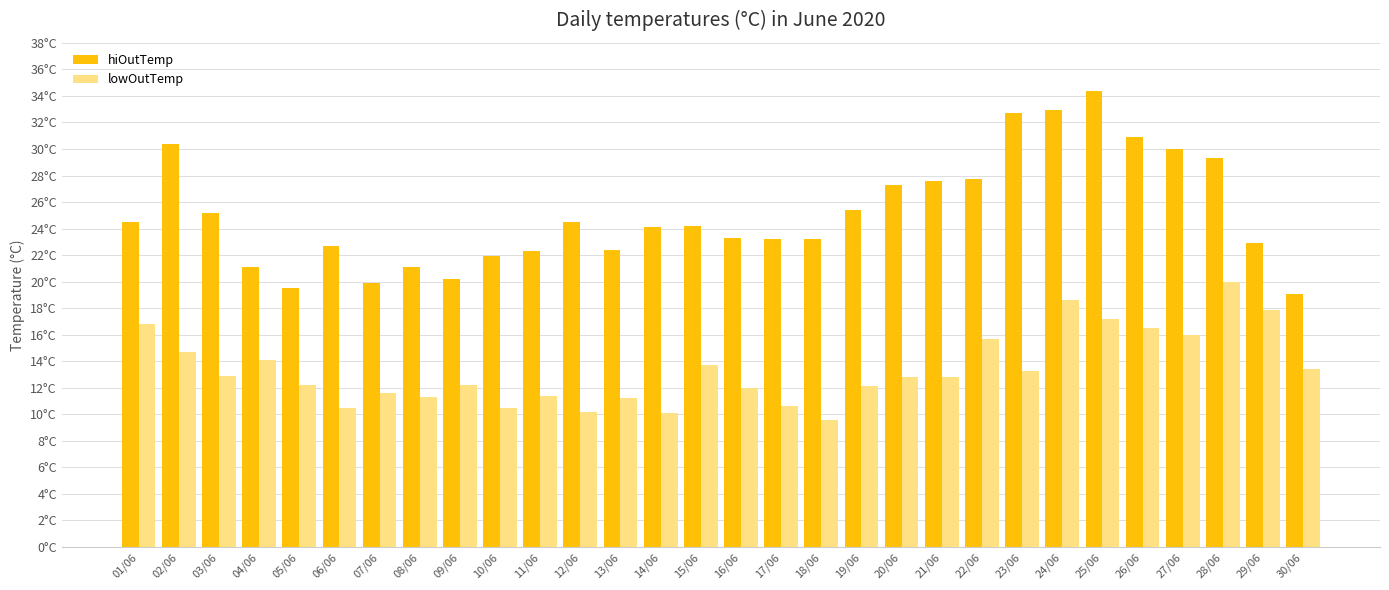

What is the total value across all series at 21/06?

40.4